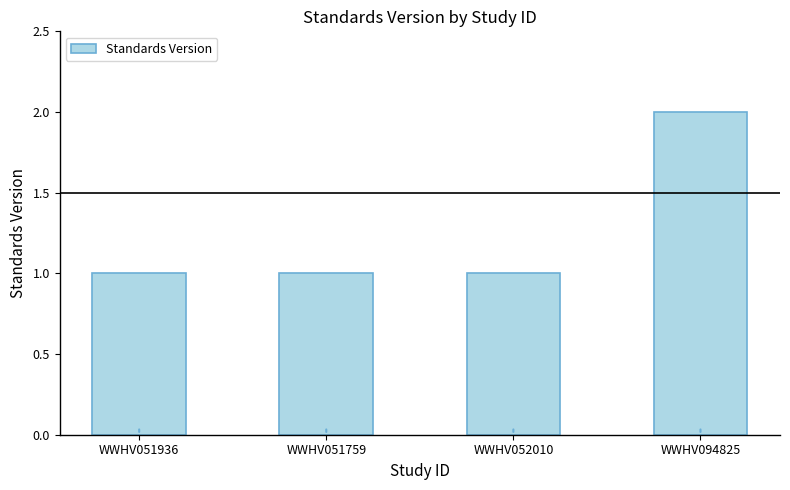

What is the sum of the values at WWHV052010 and WWHV051936?

2